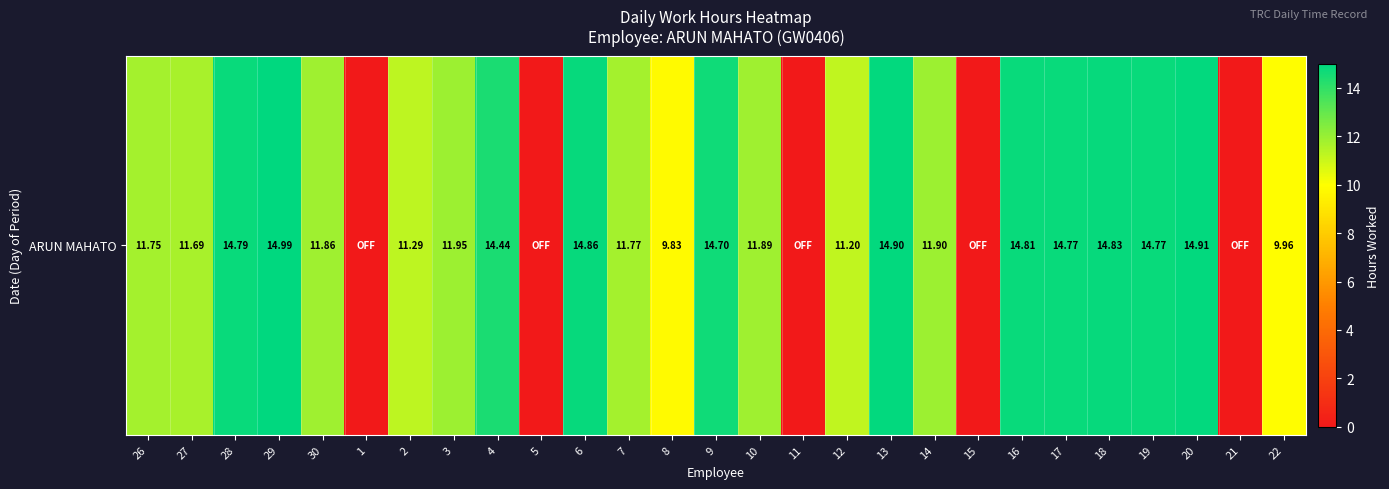

The chart shows a value of 14.8 at 17. True or false?

True